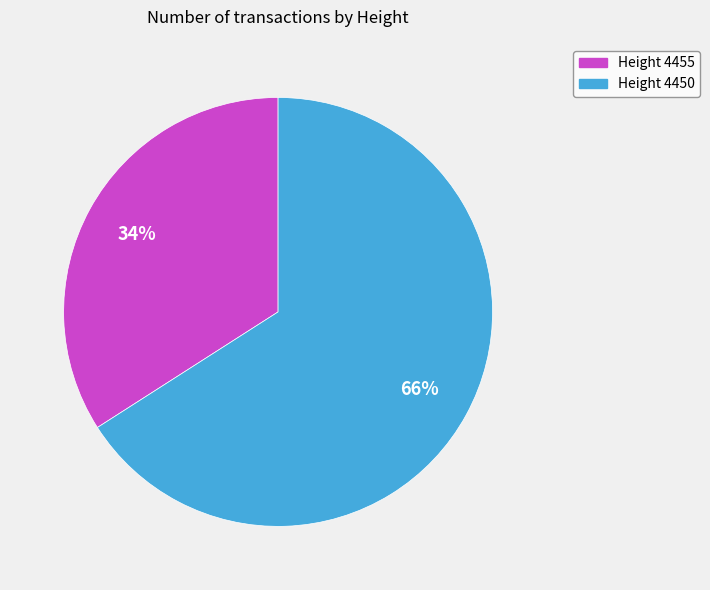

To the nearest percent, what is the difference between the largest and smallest slice percentages?

32%